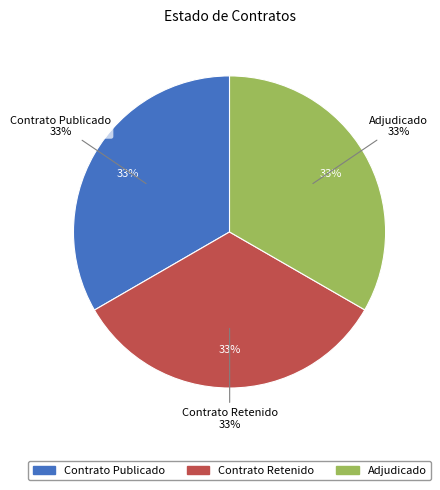

Rank the categories by value from lowest to highest.

ADJ, RETC, PUBC